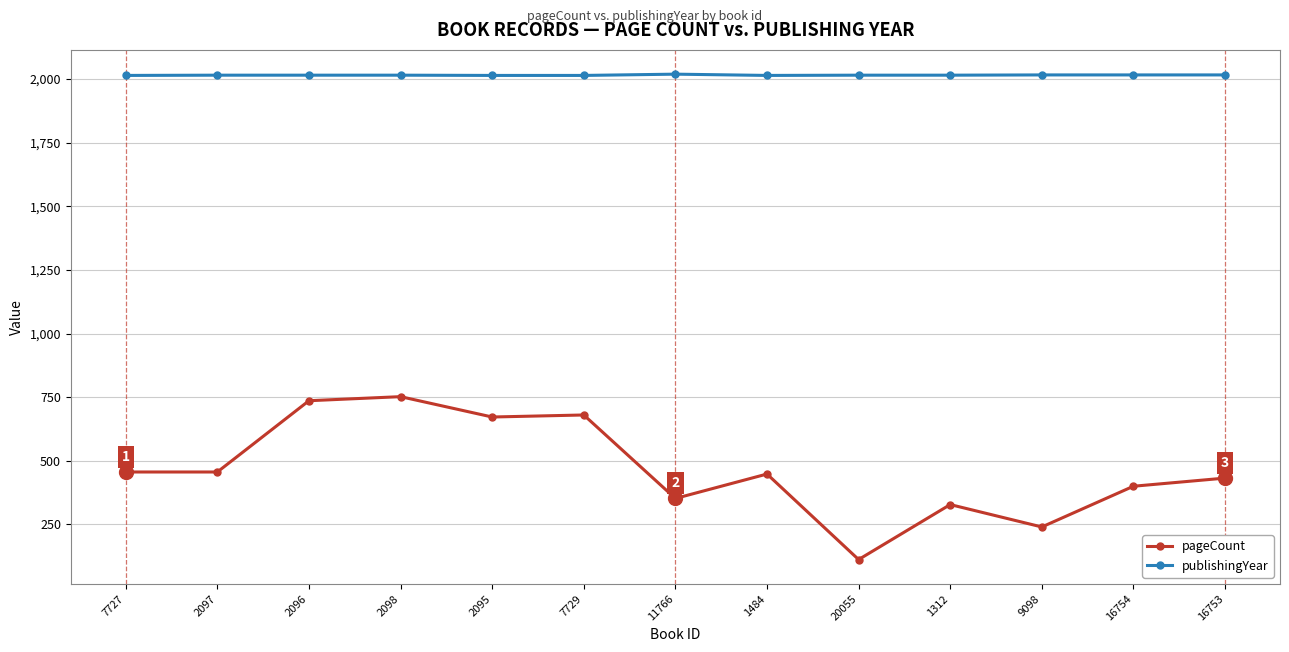

Which category has the lowest value in the pageCount series?

20055